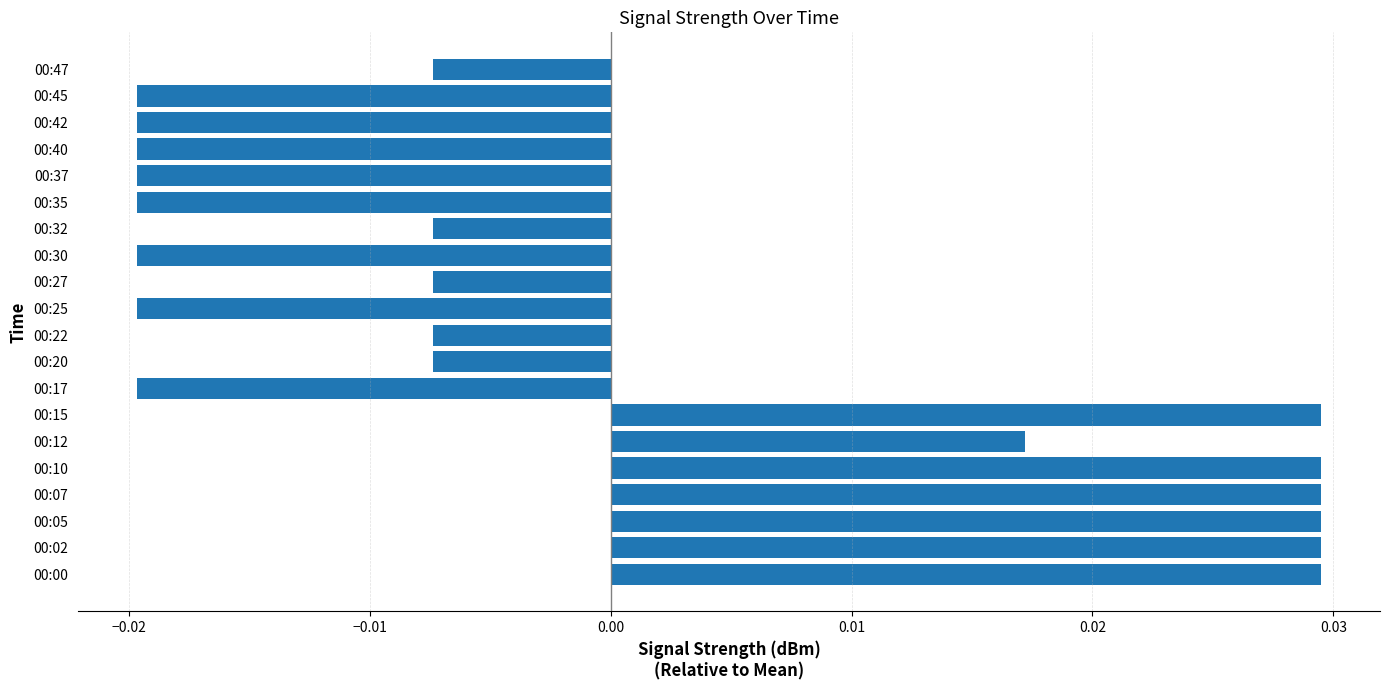

How many values are below zero?

13